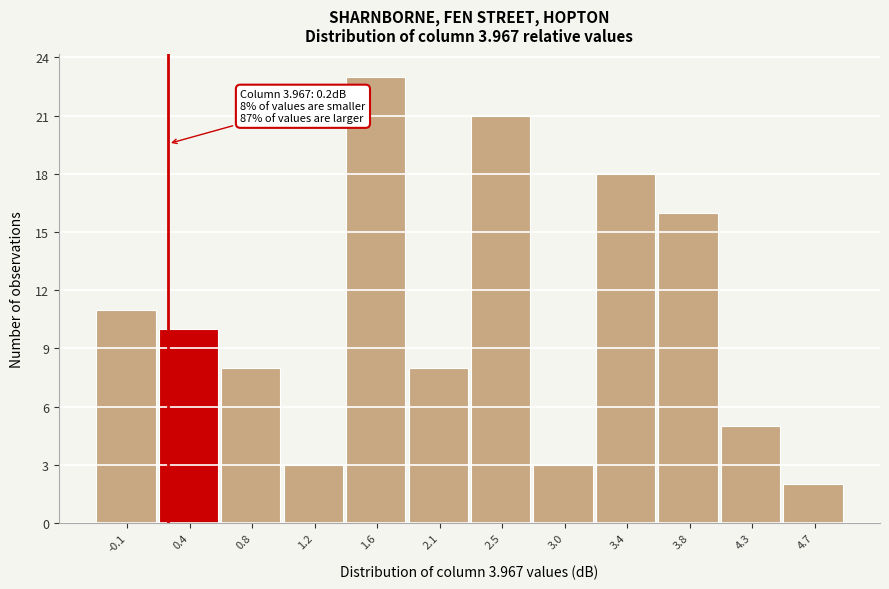

Over which range of the x-axis is the bar tallest?

1.45 to 1.85